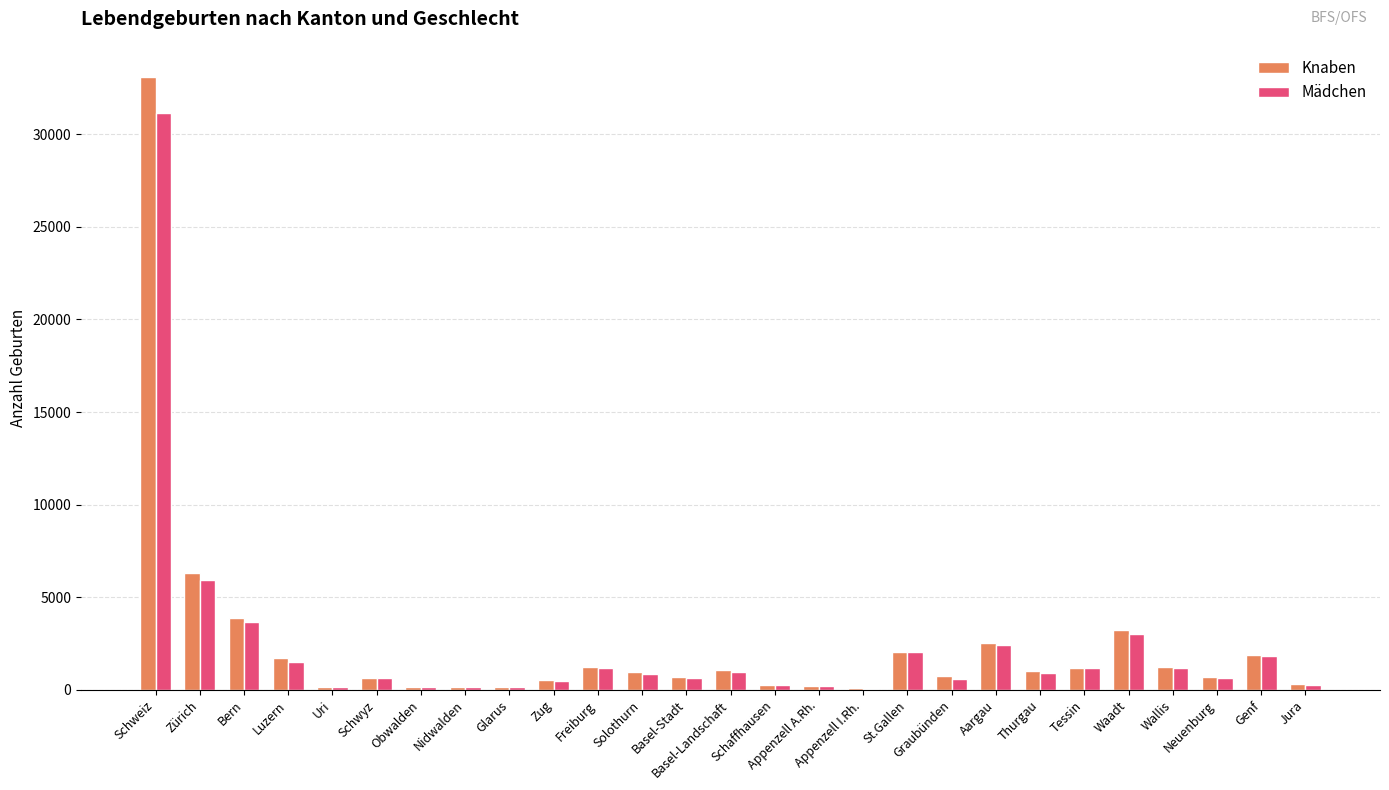

Which series has the largest range (max minus min)?

Knaben